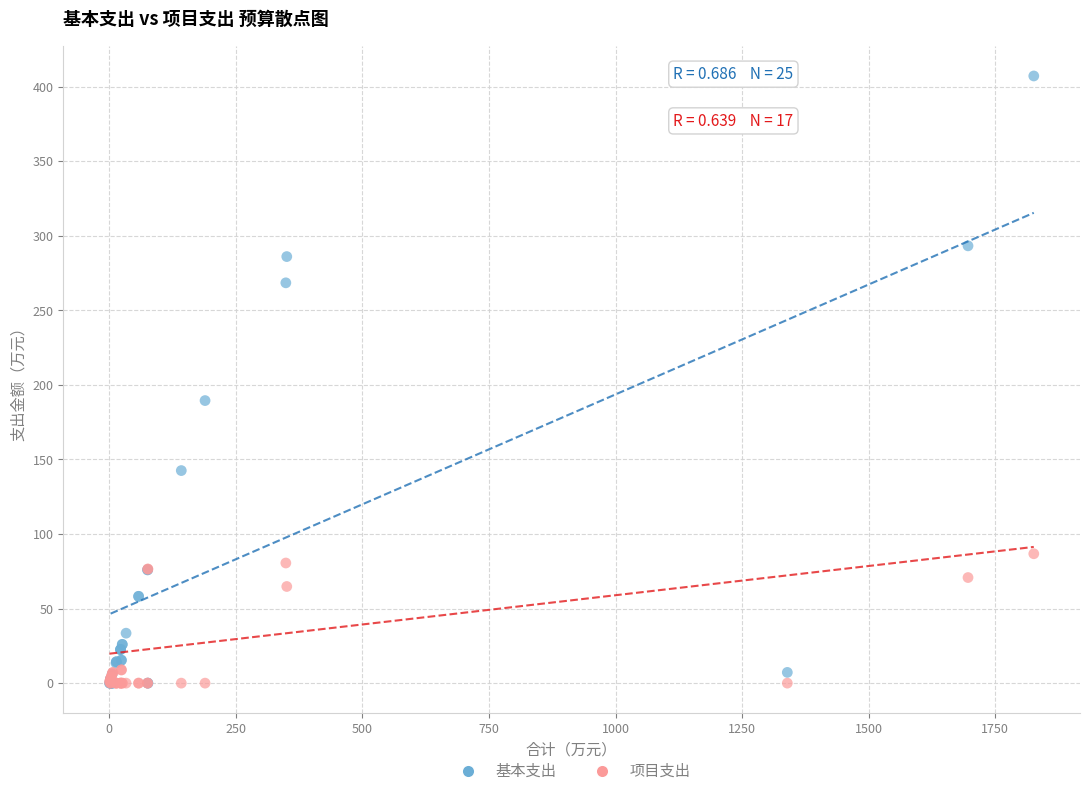

What are all the series names shown in the legend?

基本支出, 项目支出